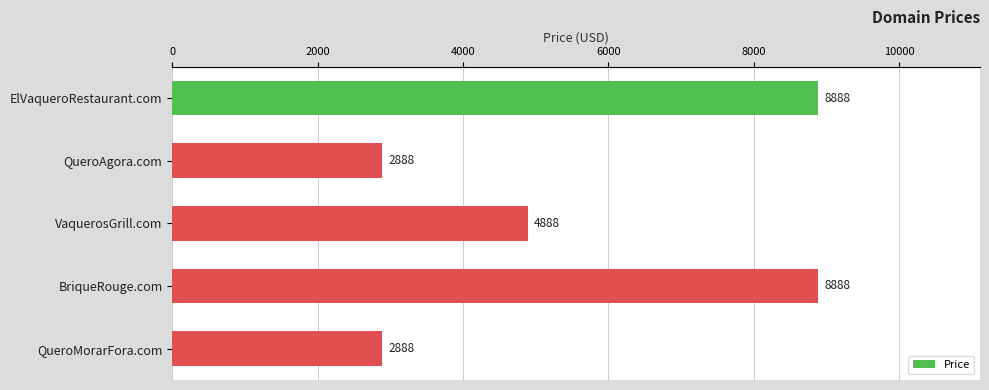

How many data points are less than 4888?

2